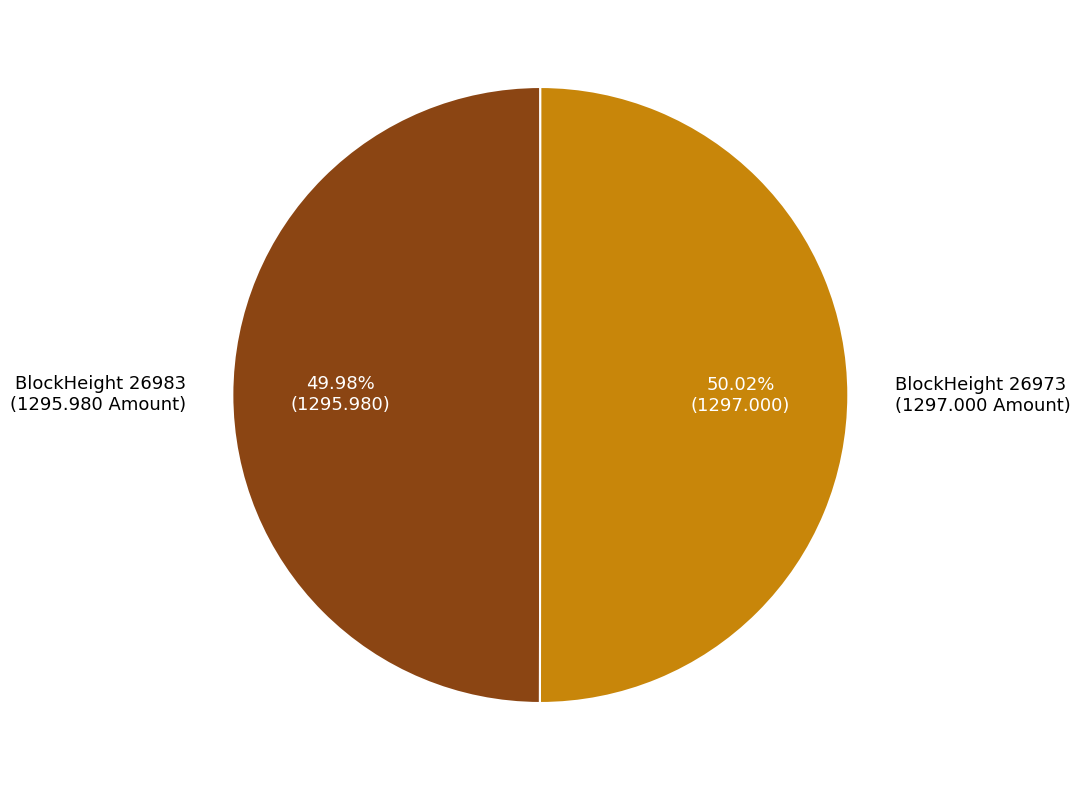

Is there a majority slice in this chart?

Yes